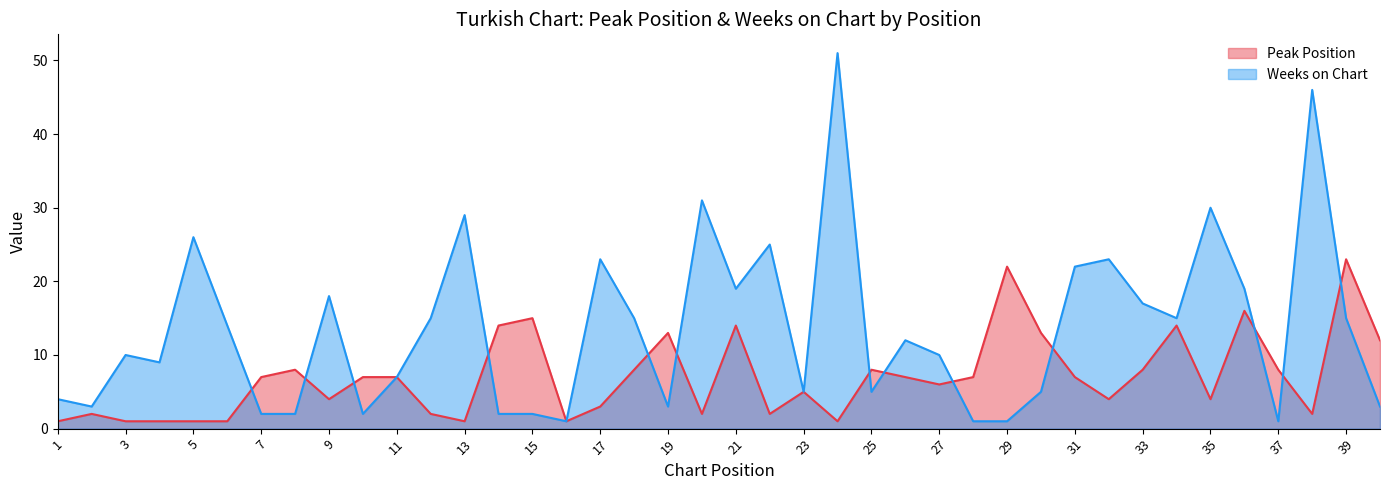

At which label does Weeks on Chart first exceed 12?

5